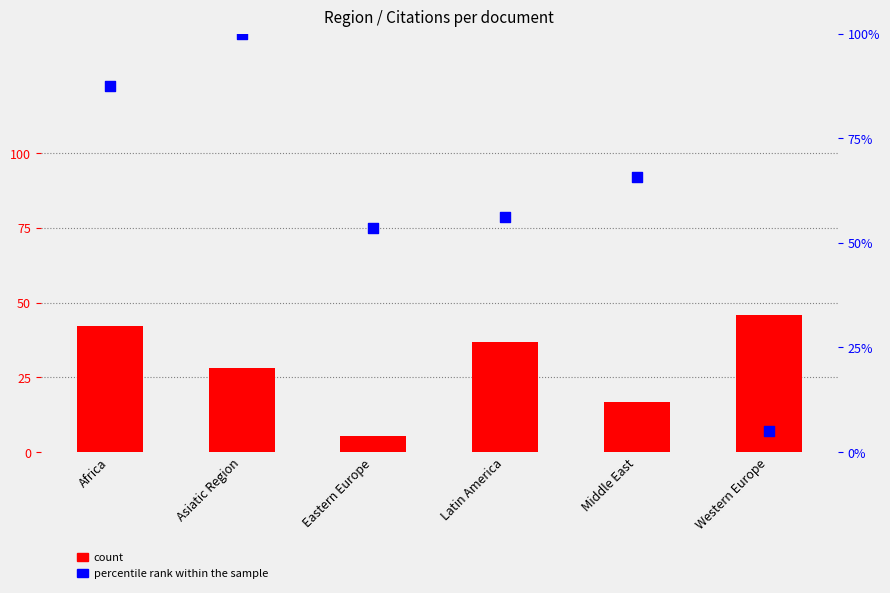

Which series has the largest total across all categories?

percentile rank within the sample